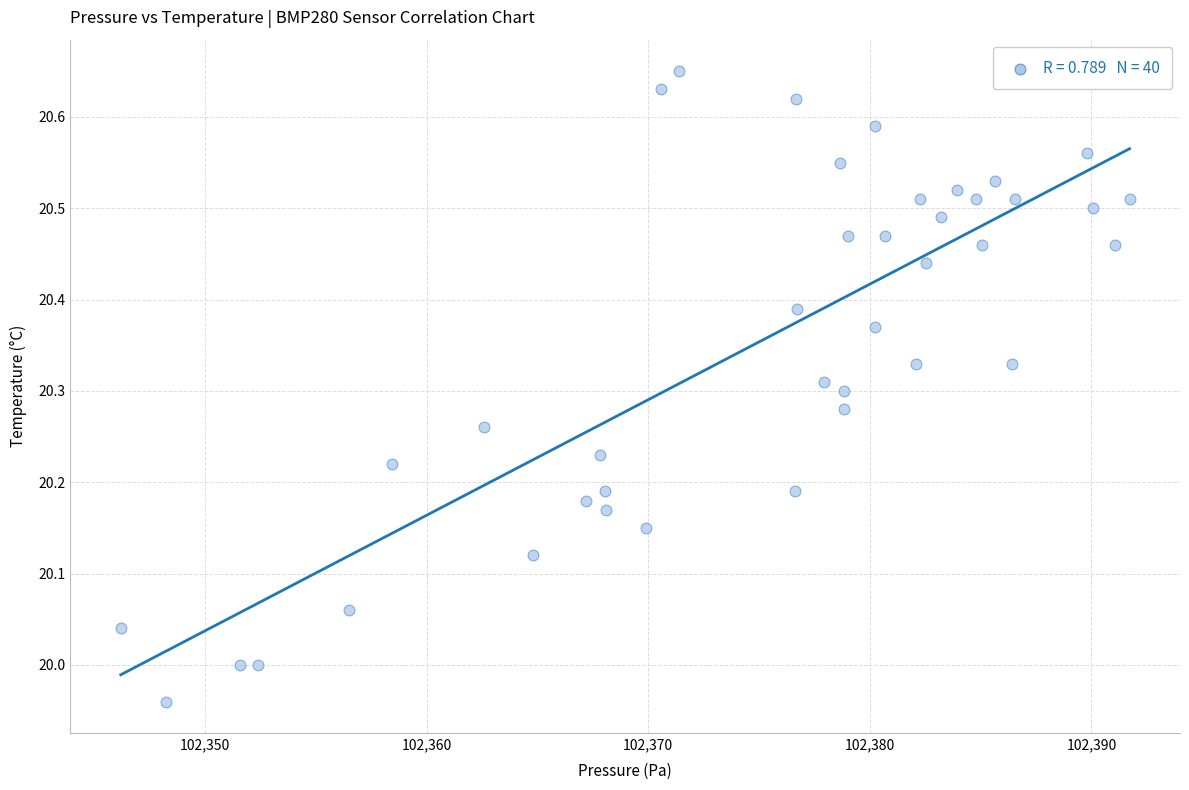

What is the range of Y values (max minus min)?

0.7